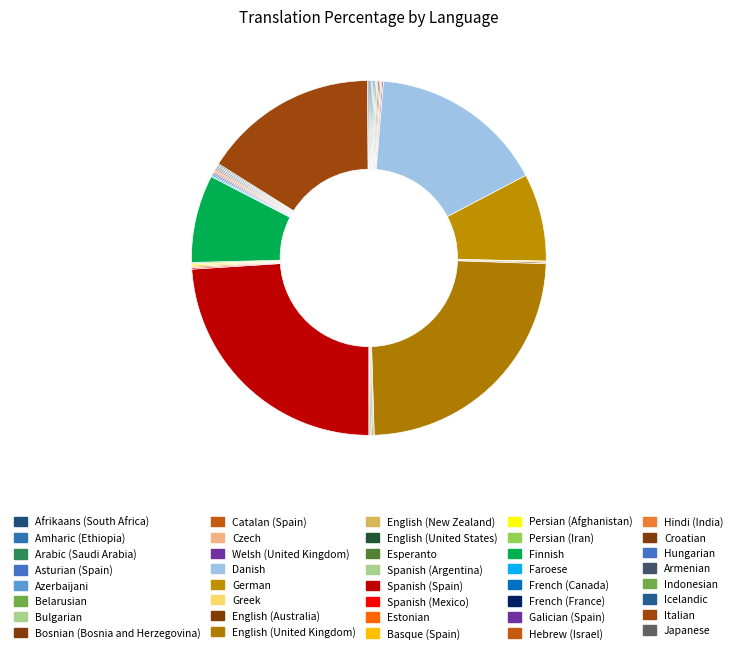

The Italian slice represents 17% of the pie. True or false?

True